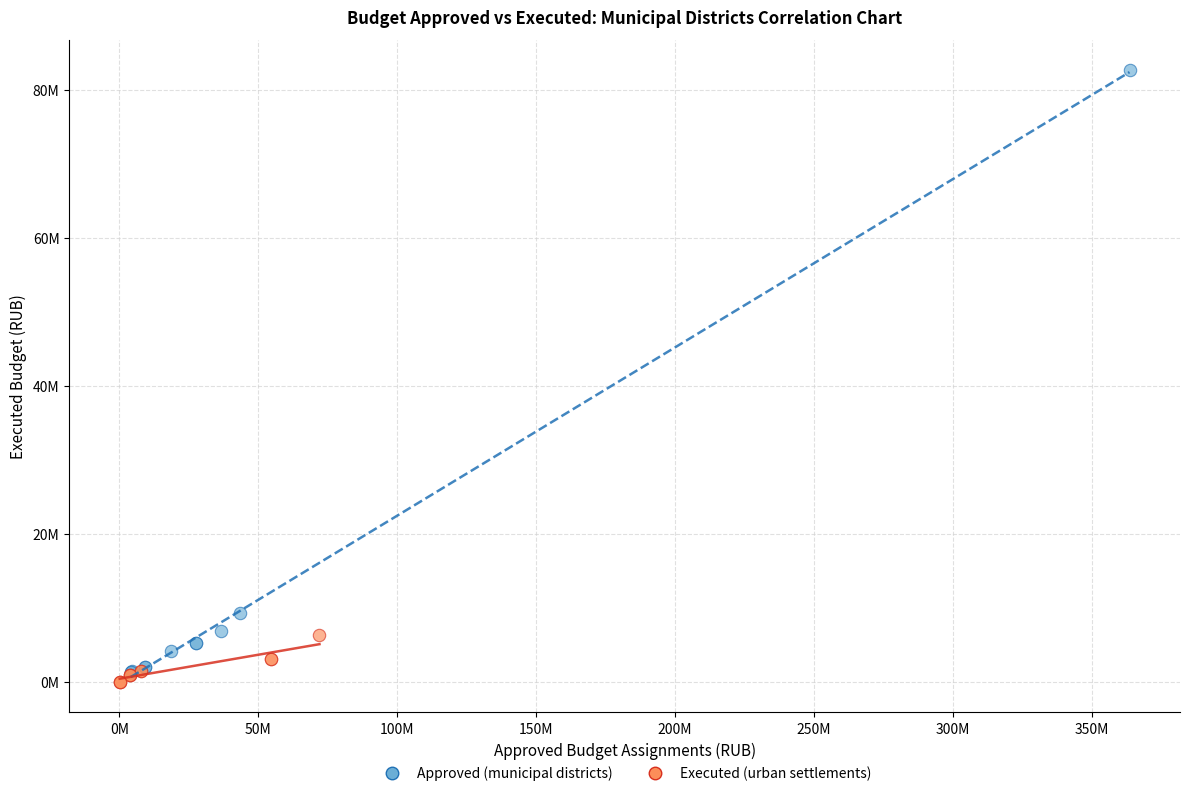

What are all the series names shown in the legend?

Approved (municipal districts), Executed (urban settlements)